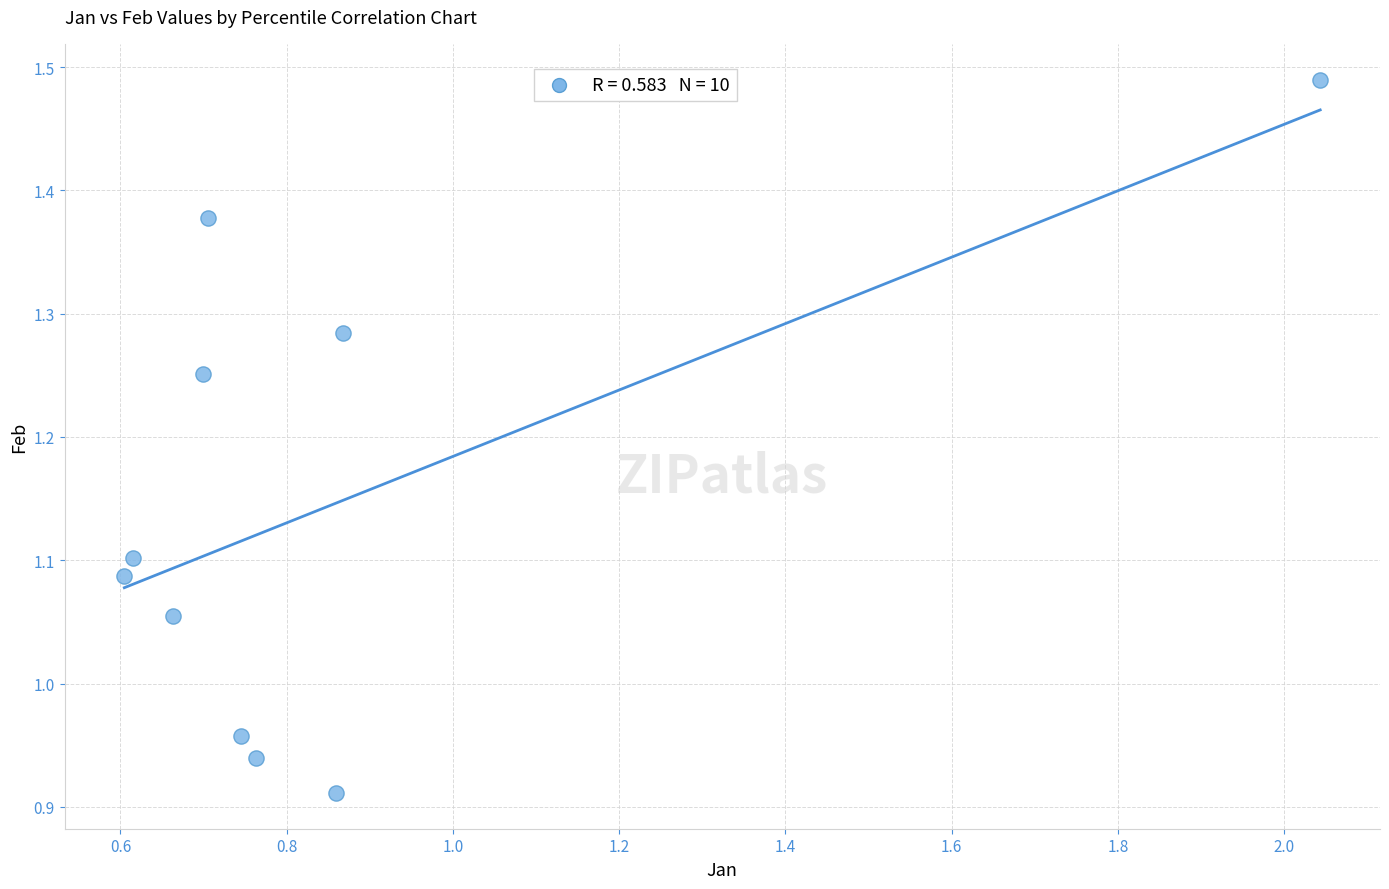

What is the range of Y values (max minus min)?

0.6